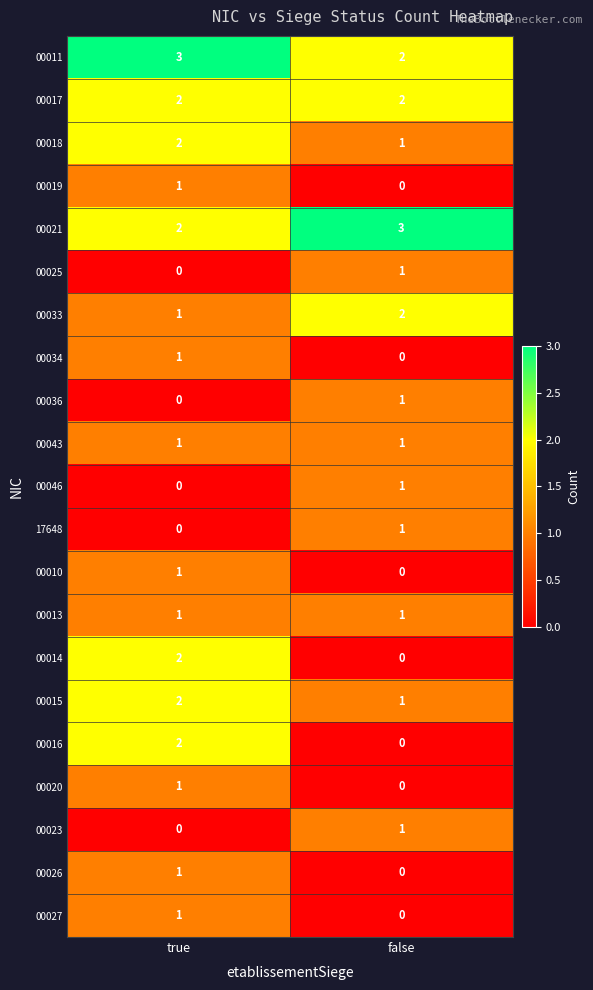

At which label does 00025 reach its peak?

false